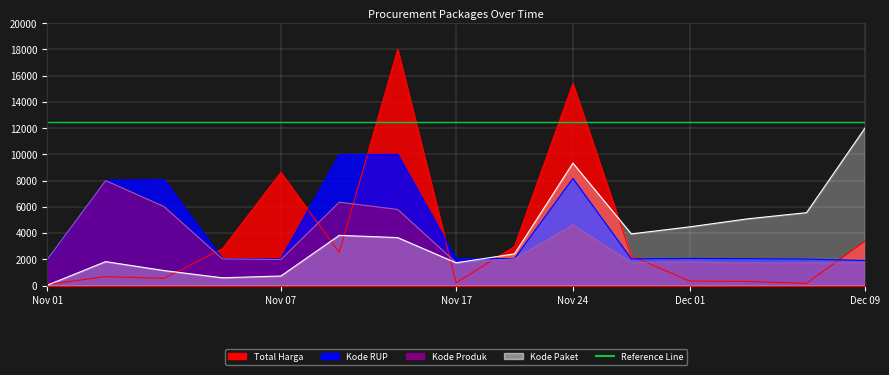

At which category does Total Harga reach its first local valley?

2021-11-04